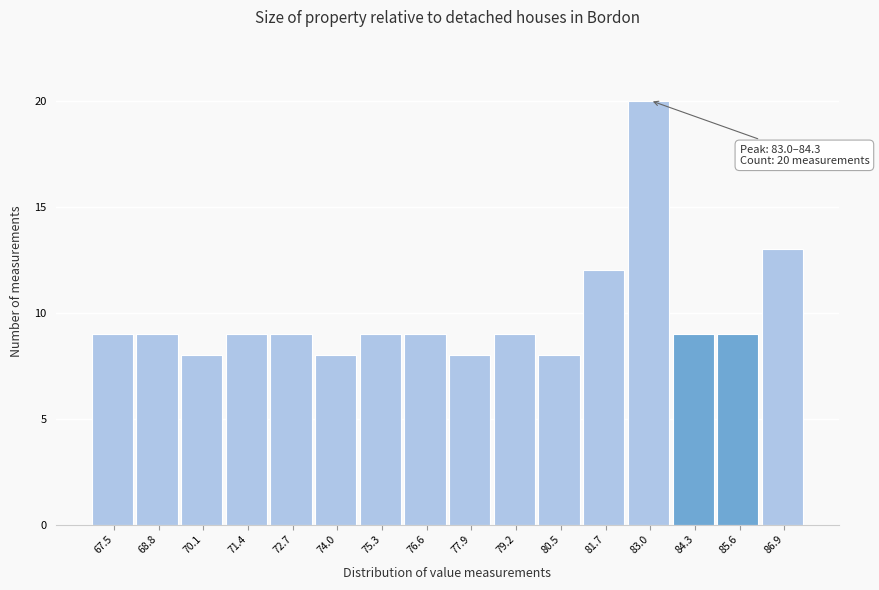

Reading left to right, extract all data points from this chart.

67.5=9	68.8=9	70.1=8	71.4=9	72.7=9	74.0=8	75.3=9	76.6=9	77.9=8	79.2=9	80.5=8	81.7=12	83.0=20	84.3=9	85.6=9	86.9=13